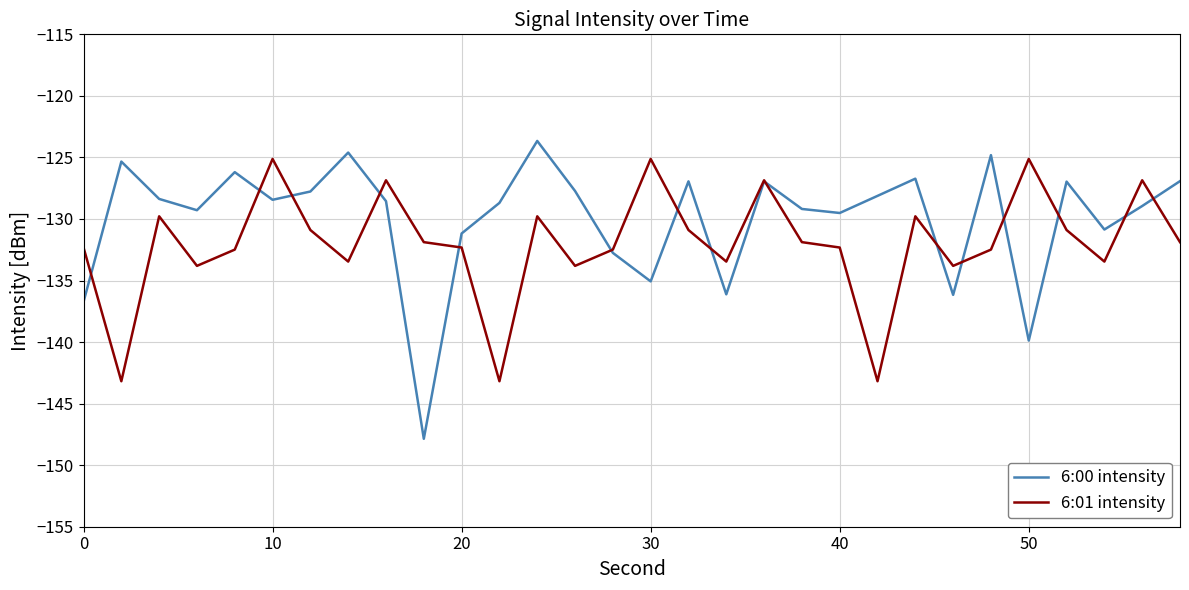

Rank the series by their average value, from highest to lowest.

6:00 intensity, 6:01 intensity